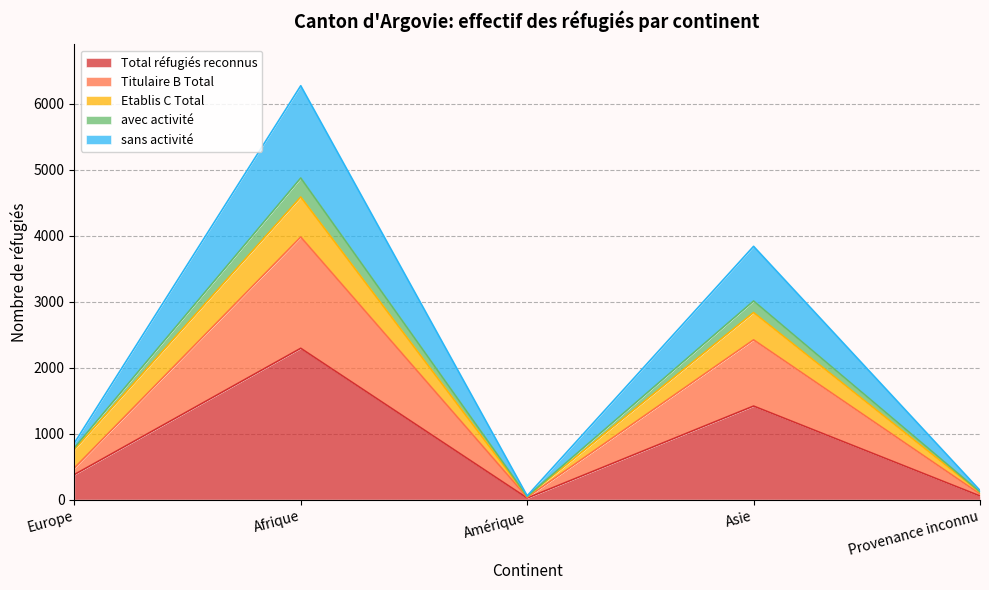

How many lines are shown in the chart?

5